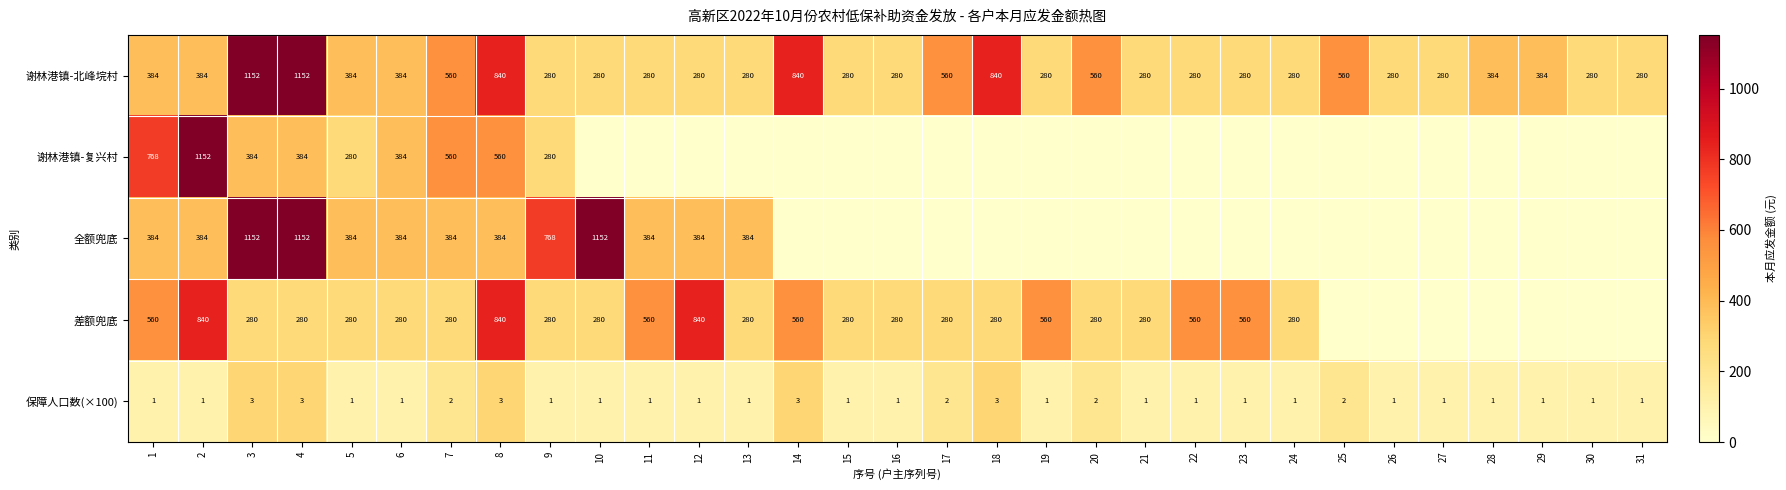

How many categories are shown in the chart?

31